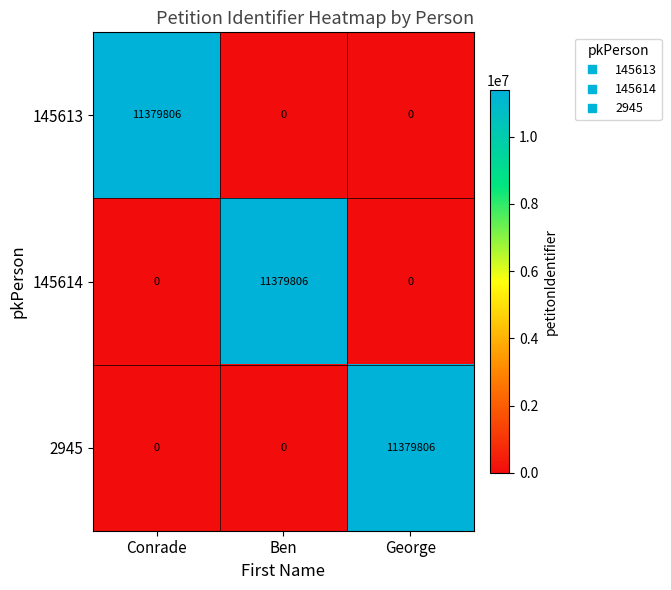

Which category has the highest value in the 145614 series?

Ben